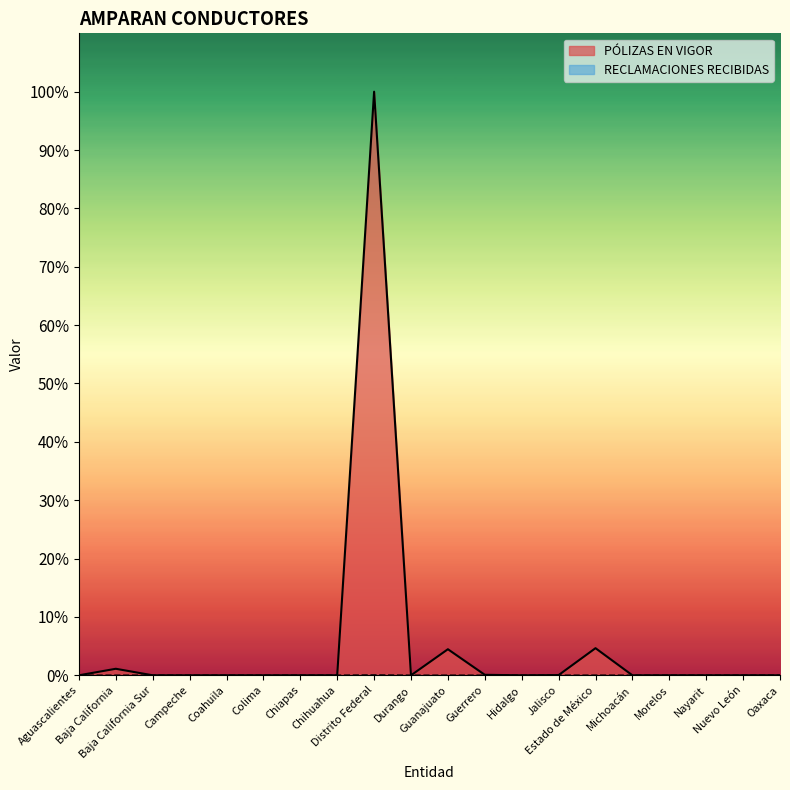

List the series in order of their overall mean, highest first.

PÓLIZAS EN VIGOR, RECLAMACIONES RECIBIDAS